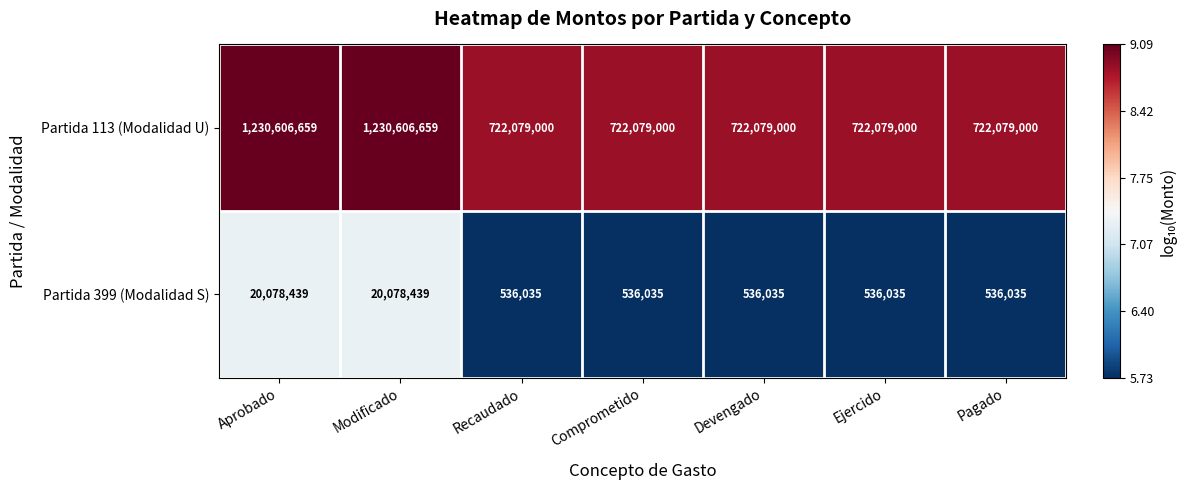

What is the difference between the highest and lowest values at Pagado?

721542965